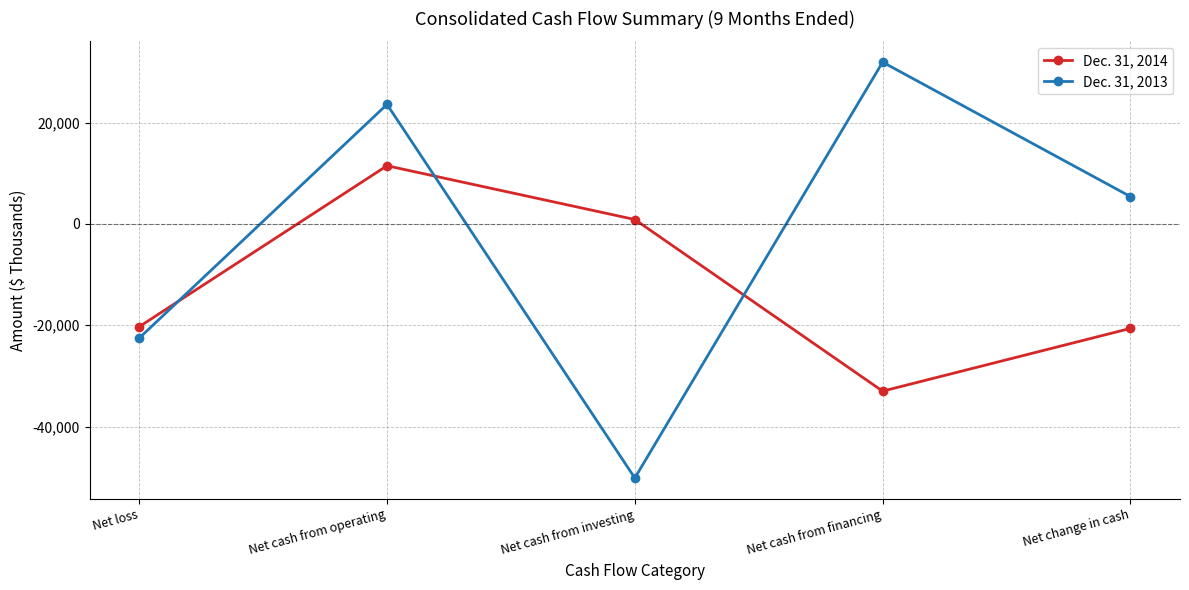

In Dec. 31, 2014, how many points are lower than both neighbors (excluding endpoints)?

1